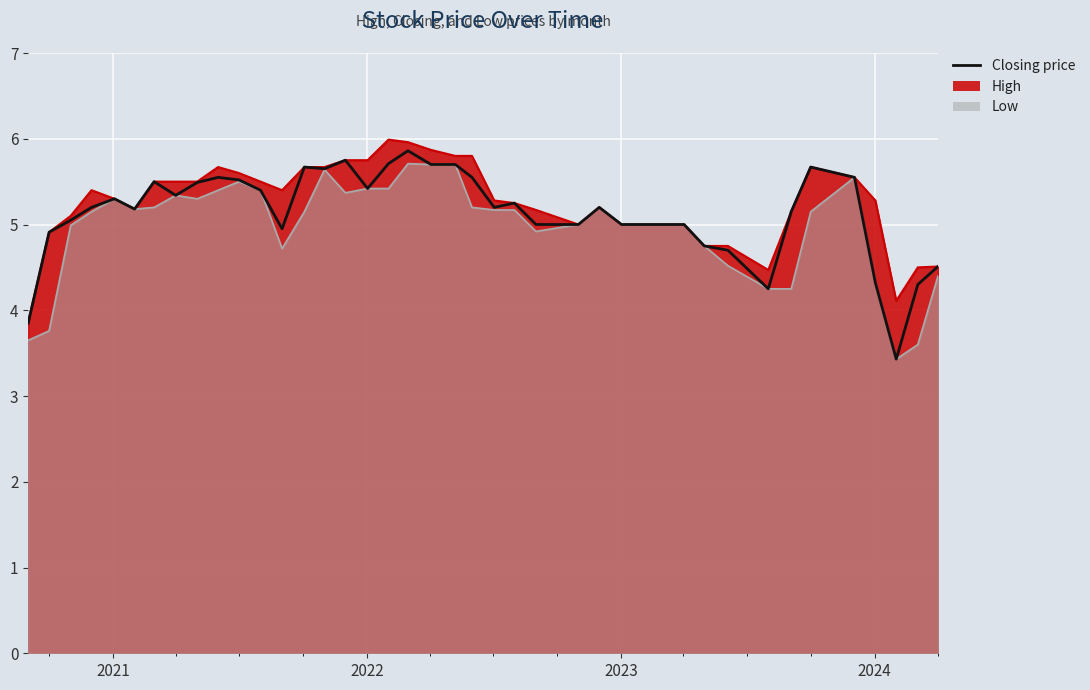

How many points are lower than both their immediate neighbors (excluding endpoints)?

8